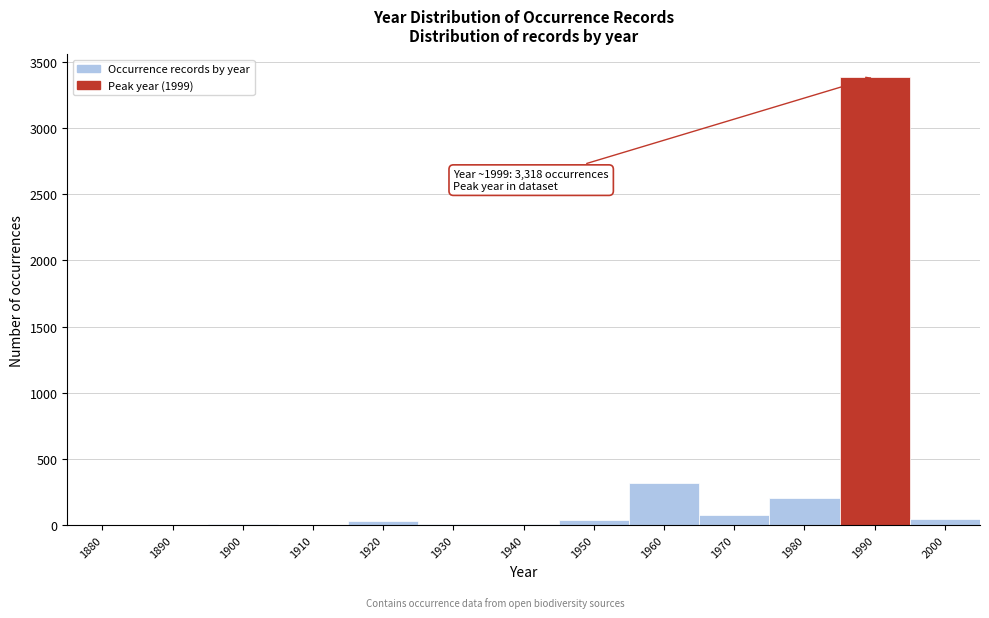

At which label is the value closest to 1692?

1960